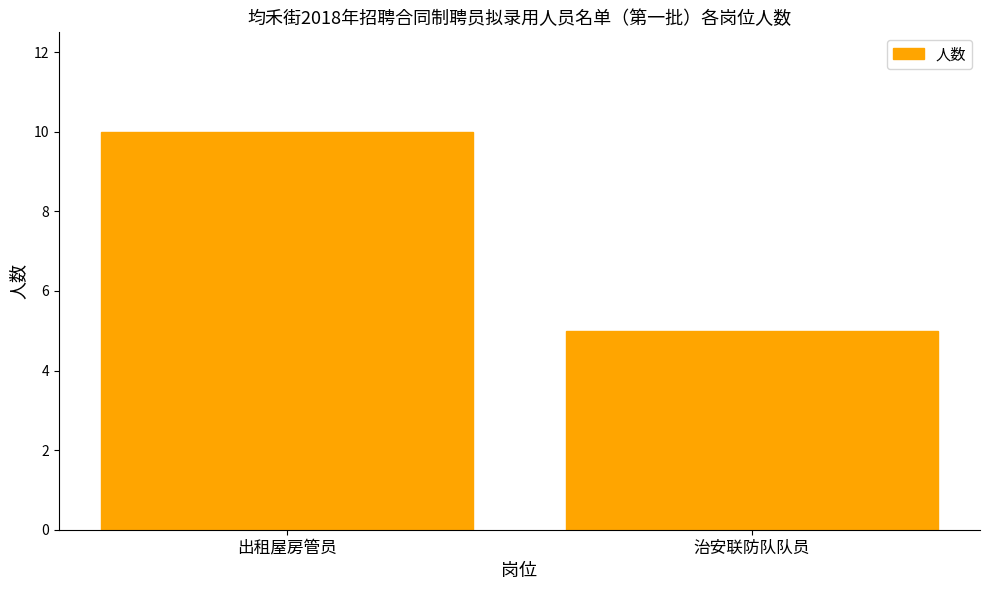

Does the chart contain stacked bars?

No